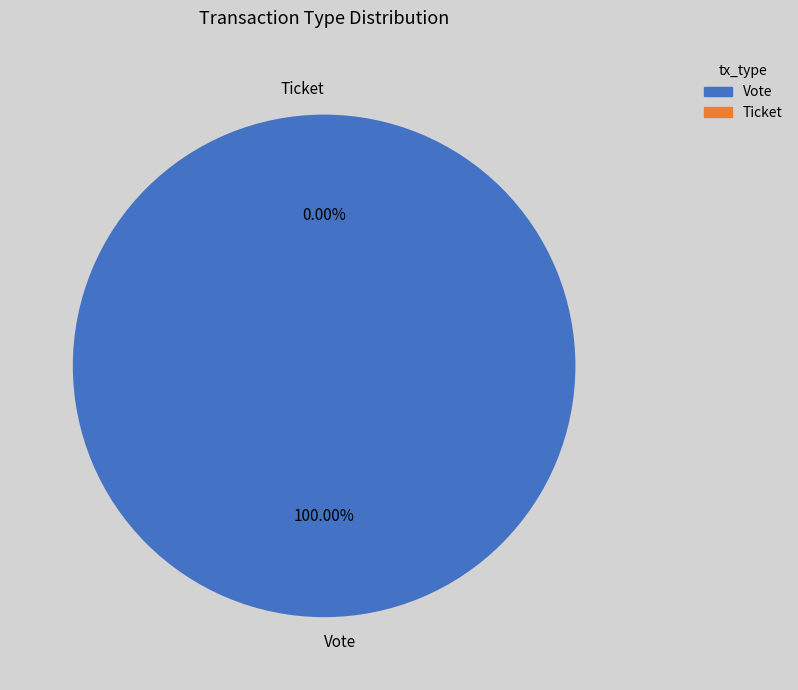

To the nearest percent, what percentage of the pie is Vote?

100%